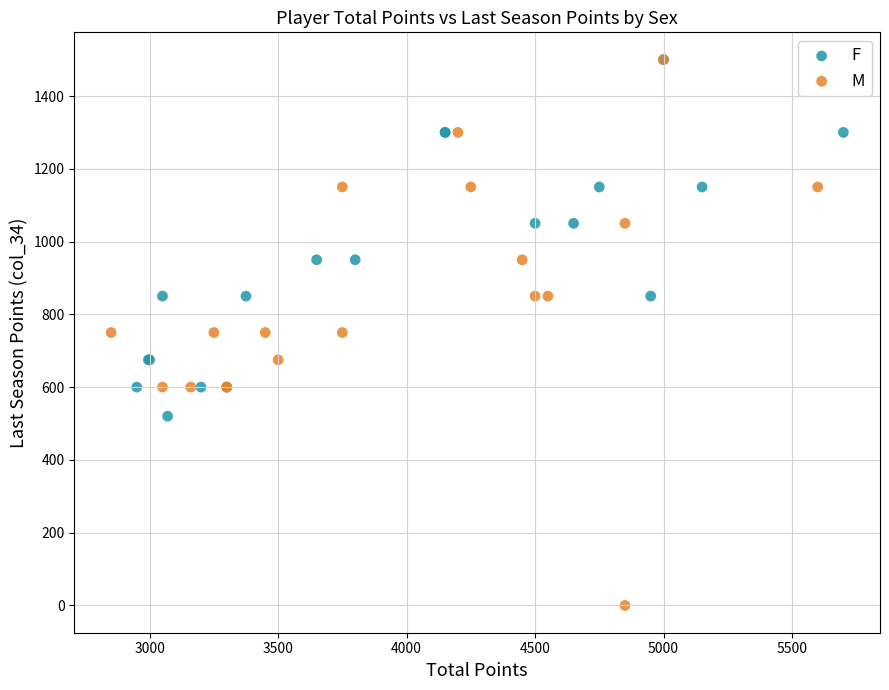

Which series has the widest spread of Y values?

M